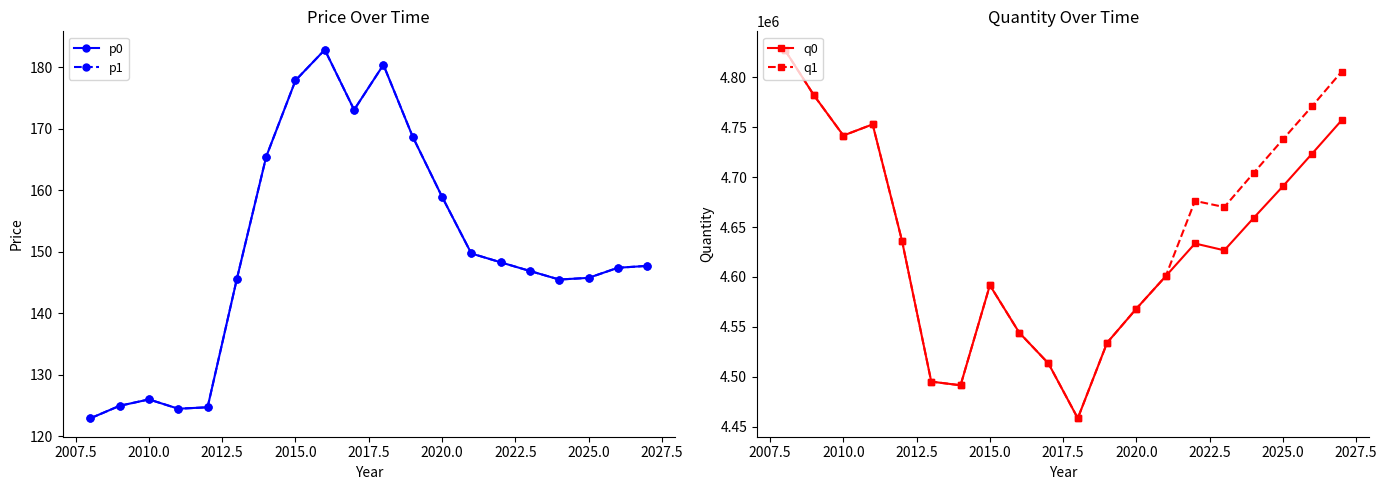

True or false: q0 has more than 0 interior local peaks.

True